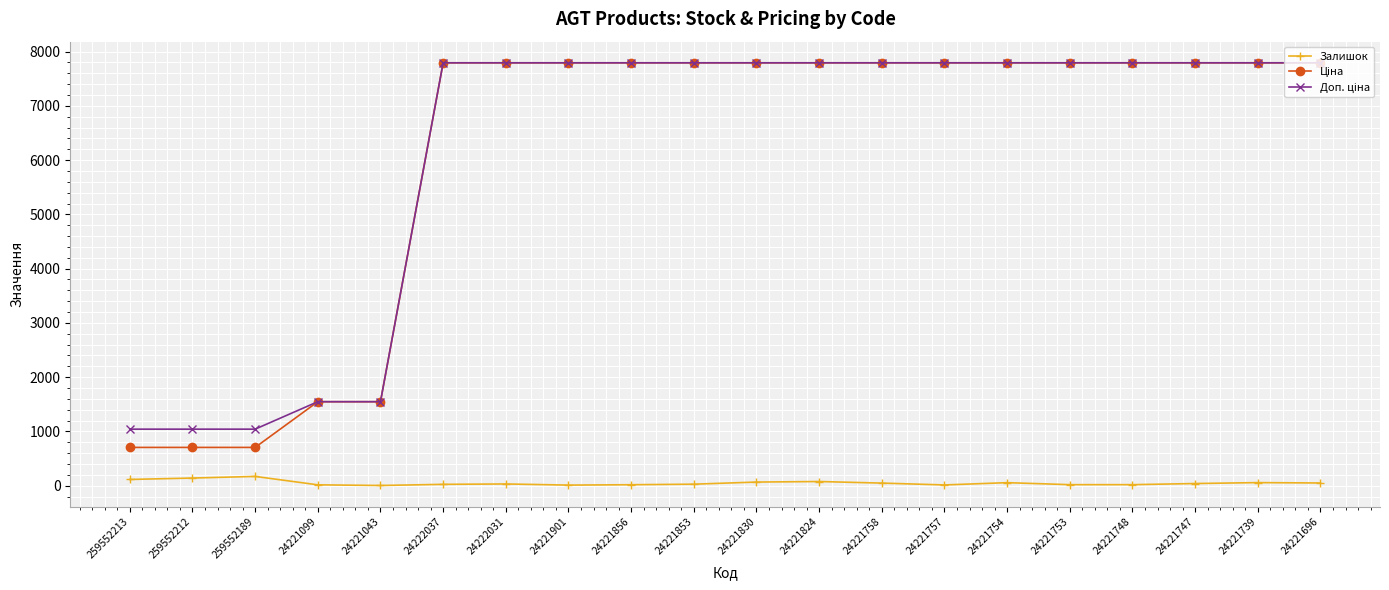

The Залишок series shows 67.0 at 24221830. True or false?

True